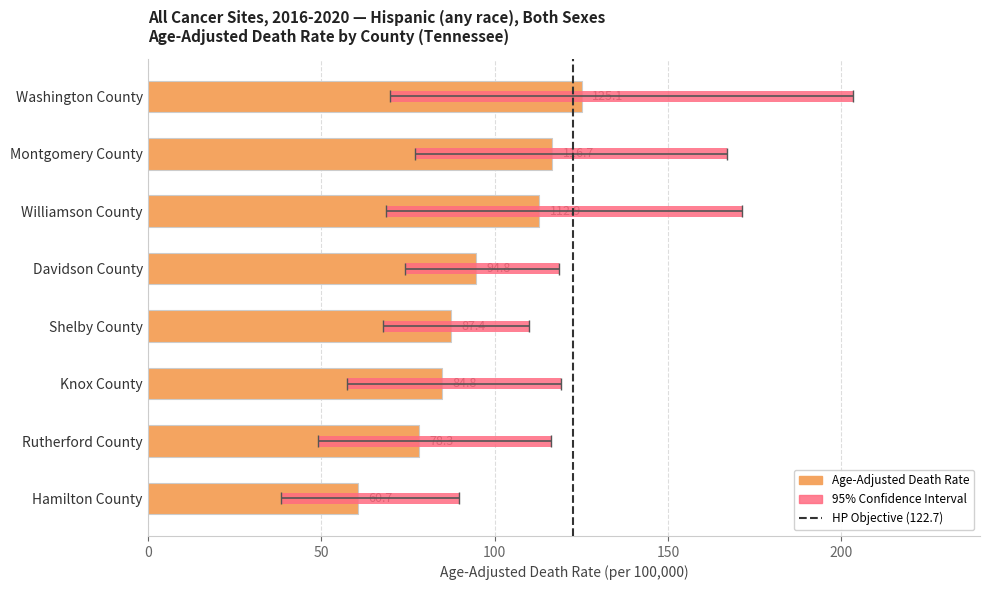

What is the spread (max minus min) of values at Shelby County?

42.1